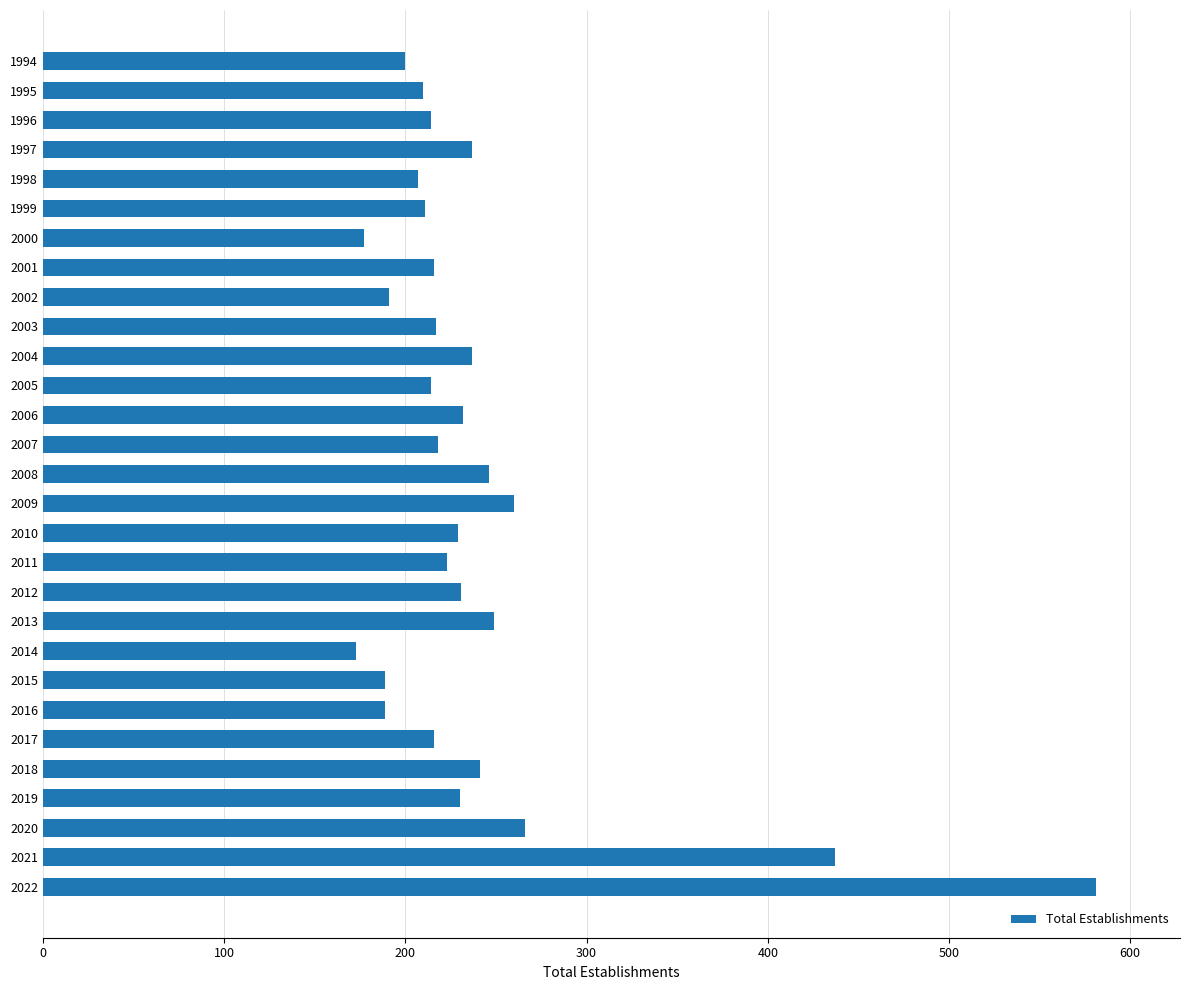

What is the smallest value displayed?

173